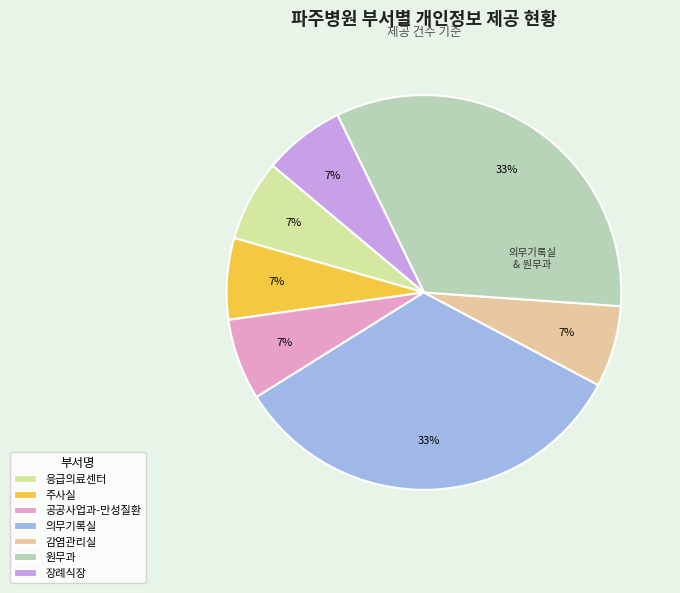

What is the ratio of the value at 장례식장 to the value at 주사실?

1.0